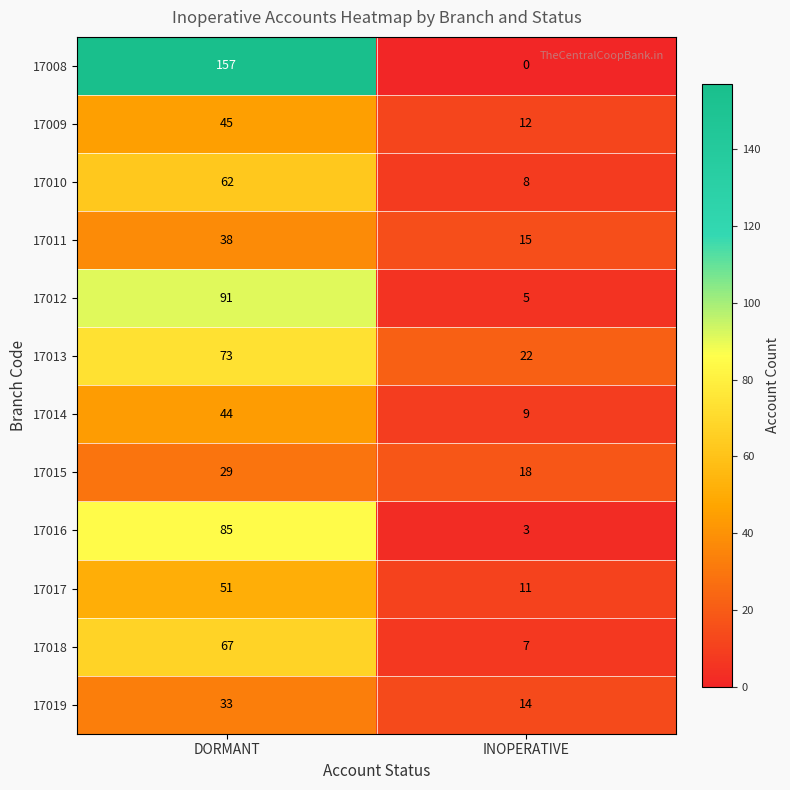

What is the difference between the highest and lowest values at DORMANT?

128